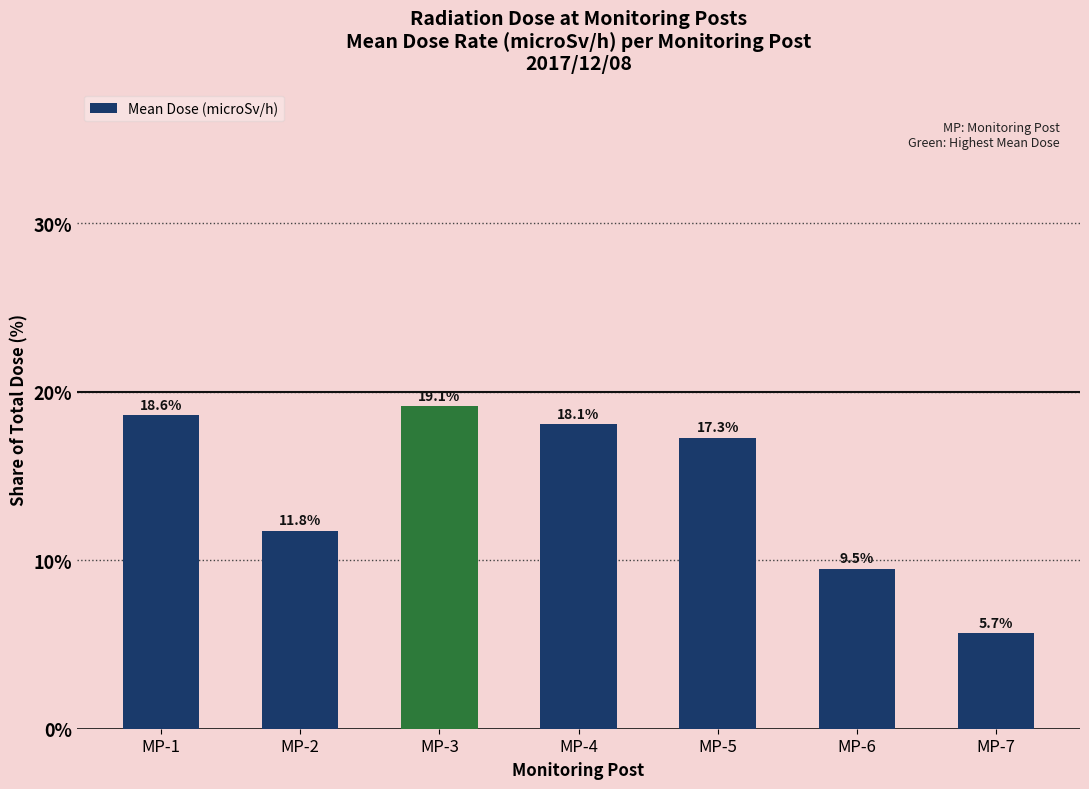

What is the difference between the maximum and minimum values?

13.5